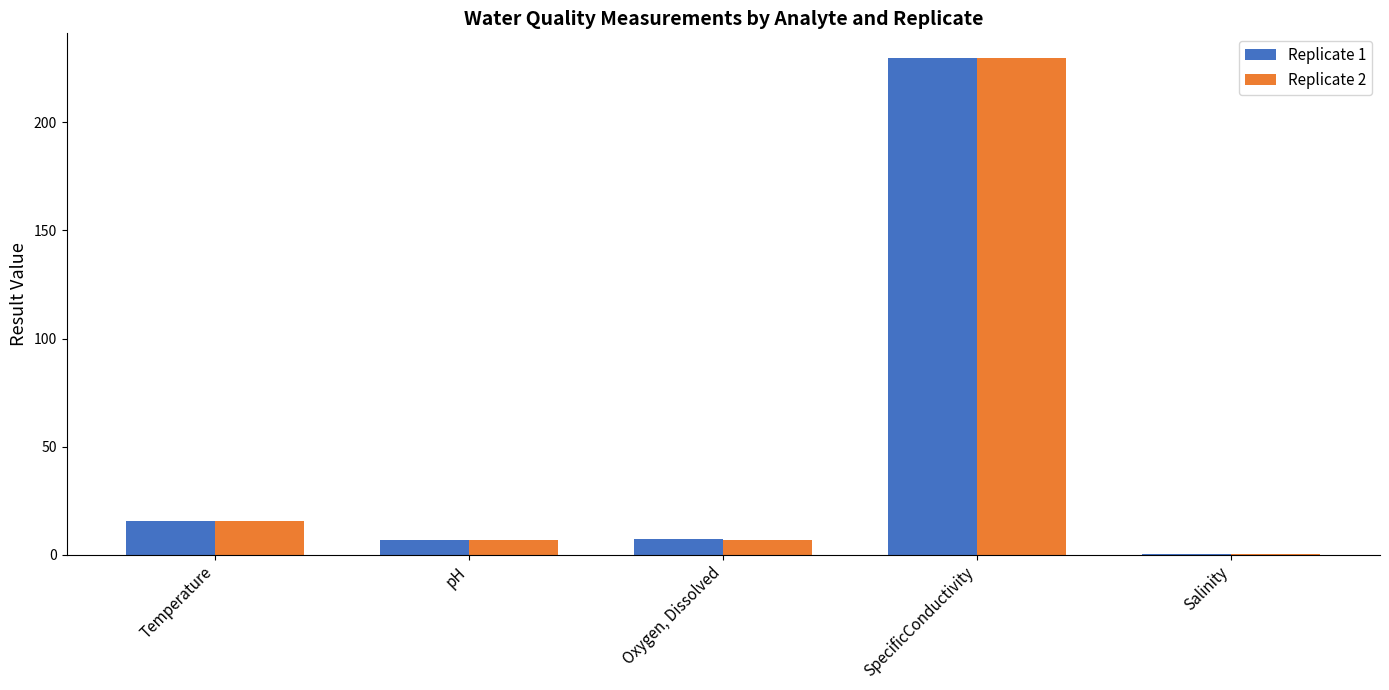

The value of Replicate 1 at SpecificConductivity is 229.7. True or false?

True